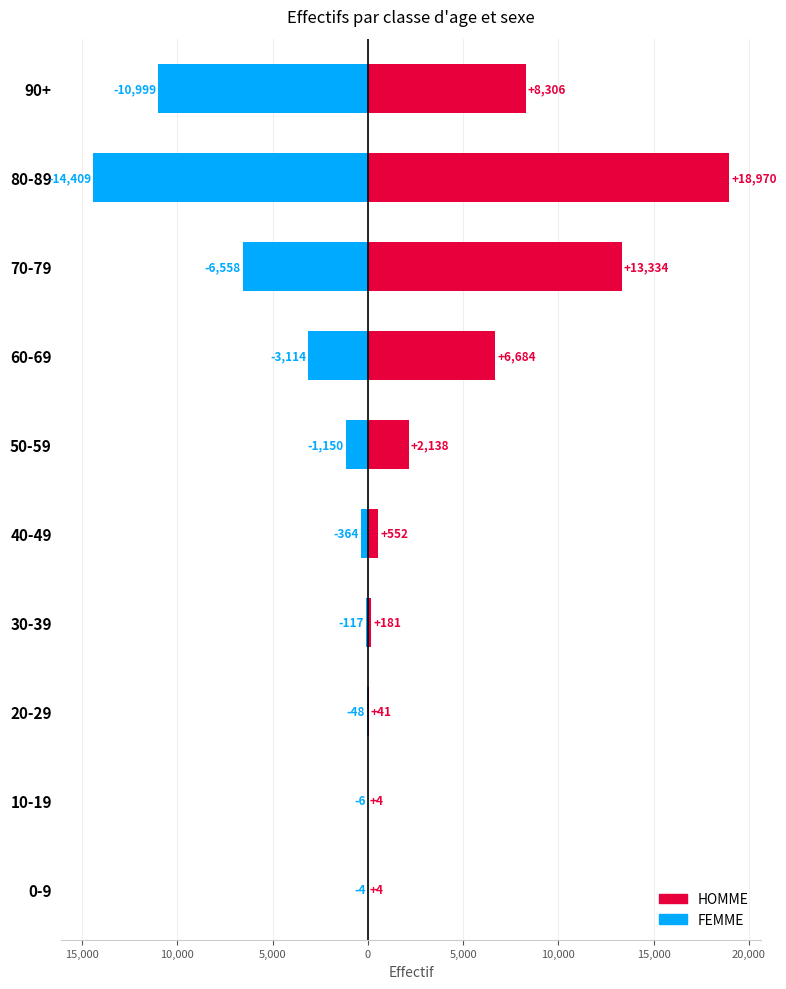

What is the difference between the HOMME values at 20-29 and 50-59?

2097